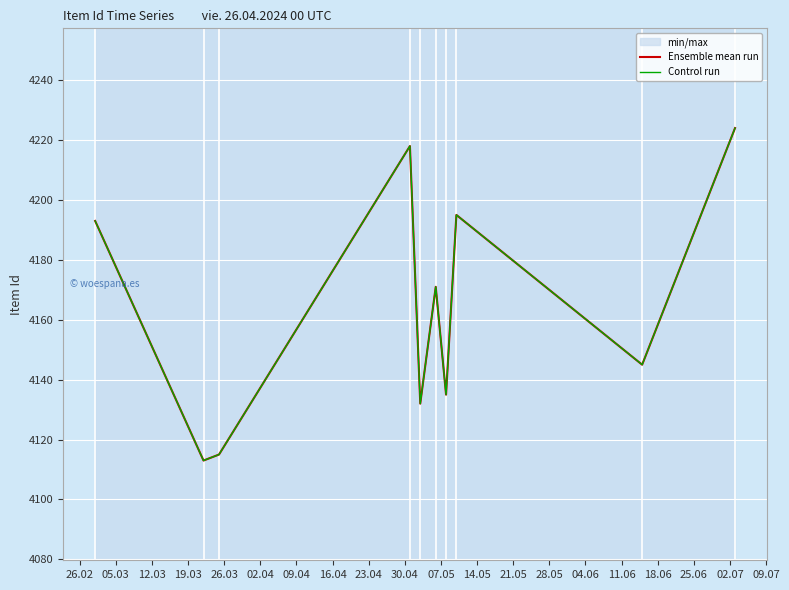

How many interior local peaks does the Control run series have?

3